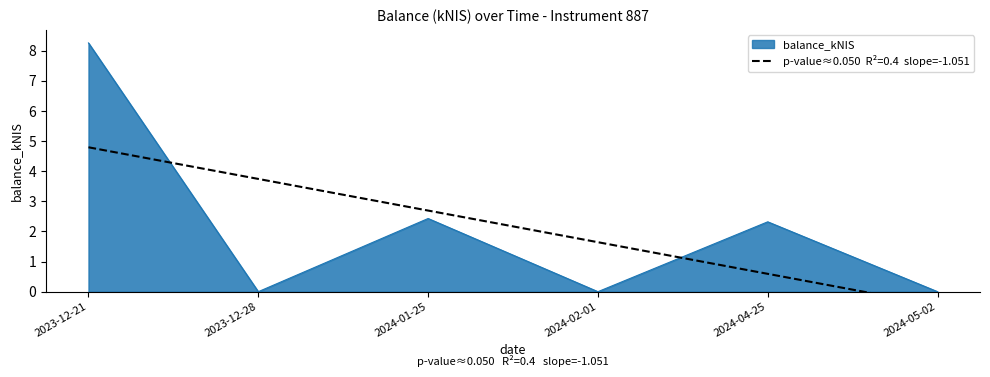

Where does the balance_kNIS series first go above 2?

2023-12-21